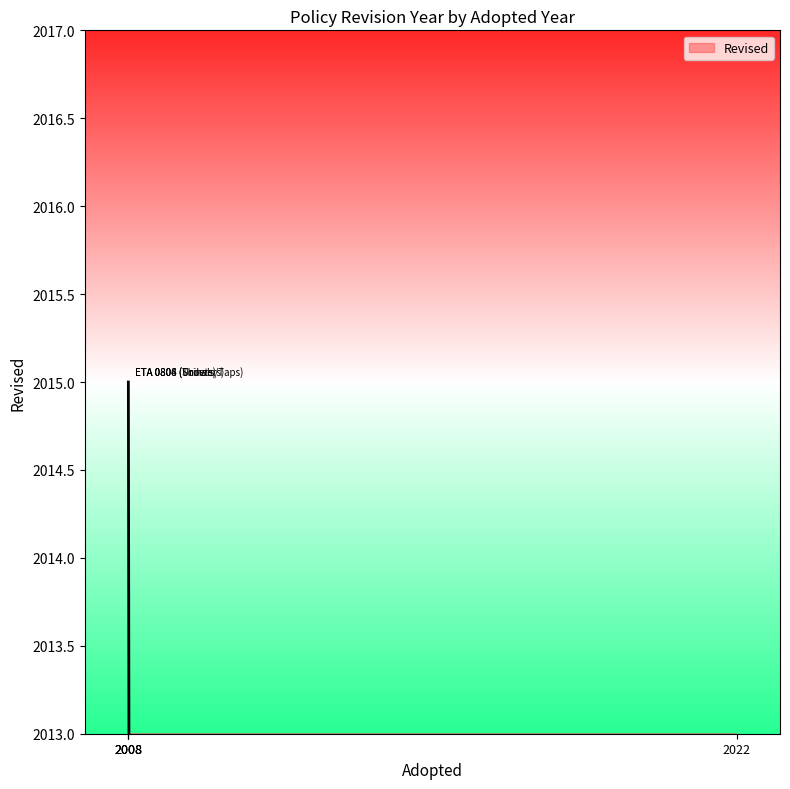

What is the value of the 1st point from the left?

2015